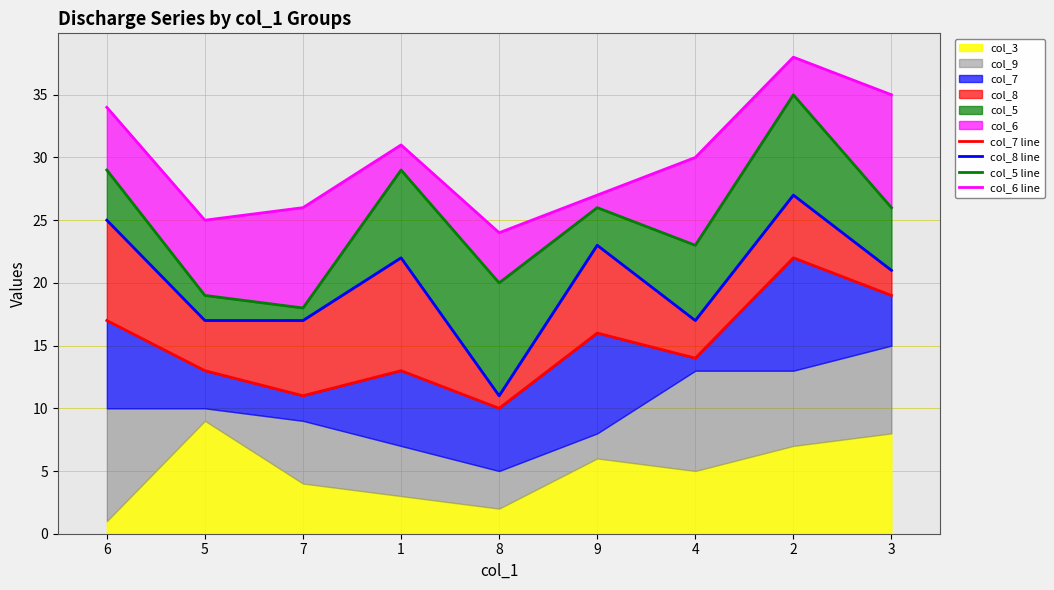

What is the difference between the col_5 line values at 2 and 1?

6